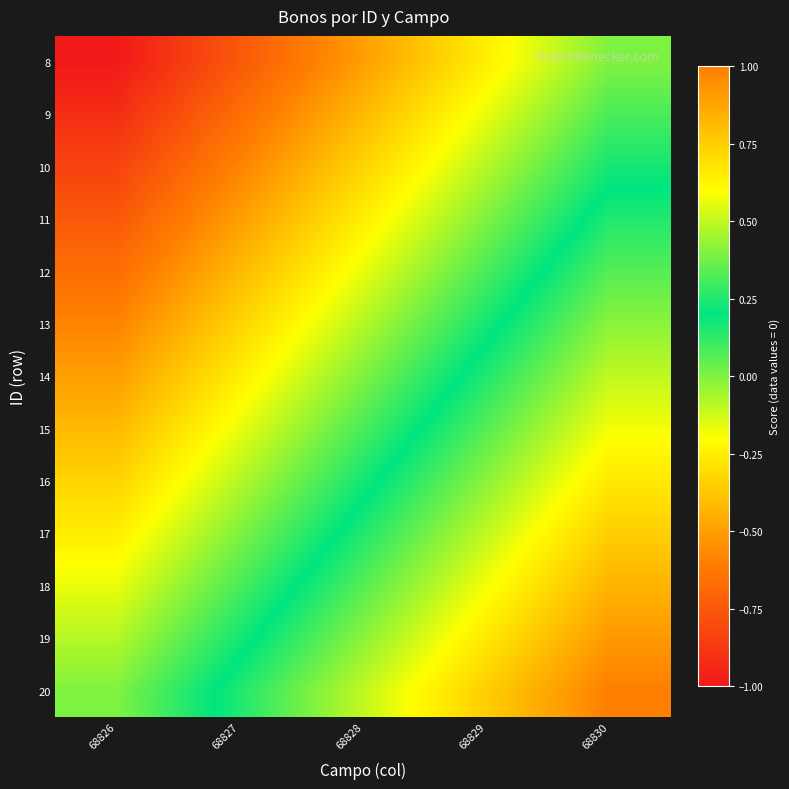

Between 68830 and 68829, which is larger?

68830